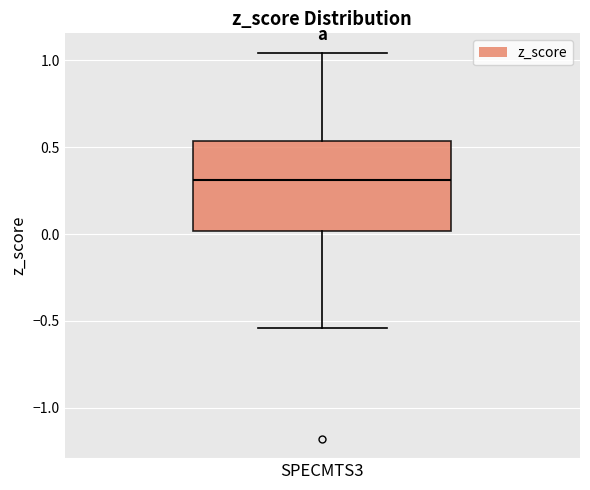

Transcribe this box plot: give where the median line is, the range the box spans, and where the two whiskers end, as read against the y-axis. The values are not printed on the chart, so give them approximately, as read against the axis.

median 0.30, box 0.00 to 0.55, whiskers -0.55 to 1.05